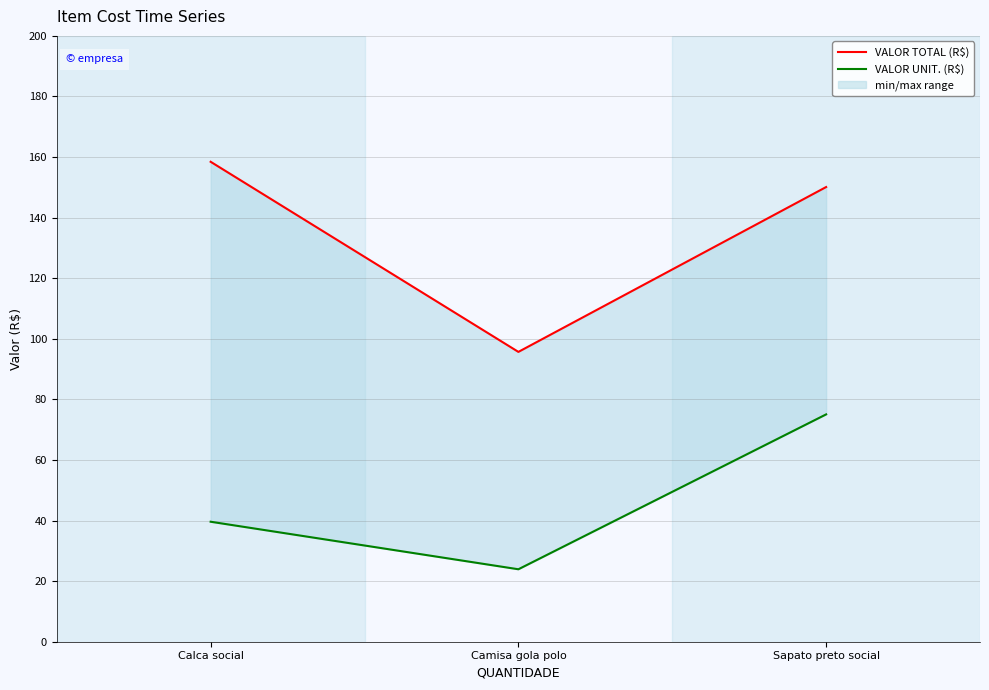

Read the VALOR TOTAL (R$) value at Camisa gola polo.

95.7